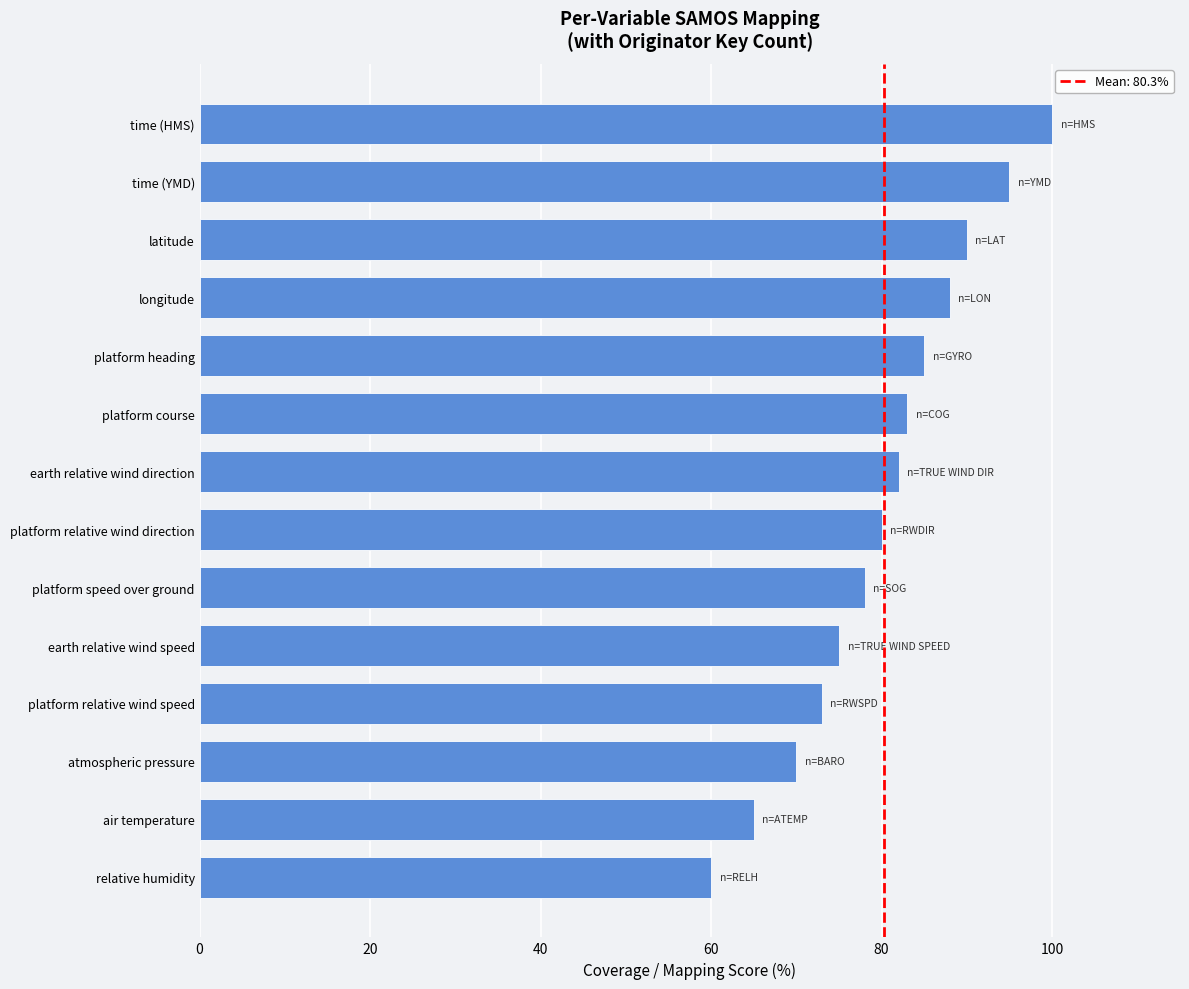

What is the label of the 4th bar from the top?

longitude